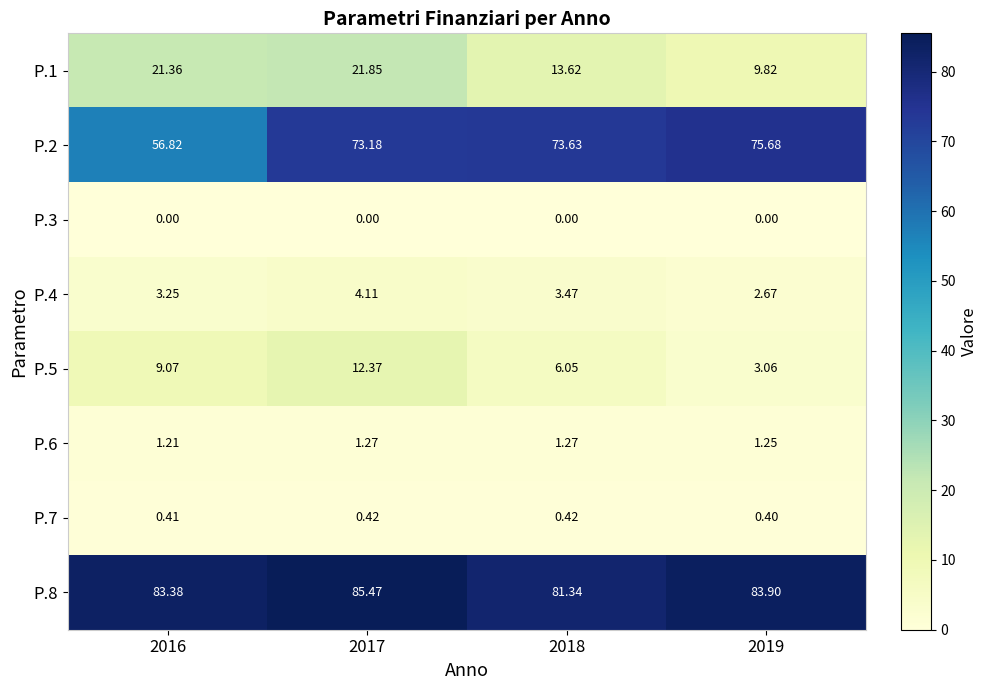

How many data points in P.8 are less than 83?

1